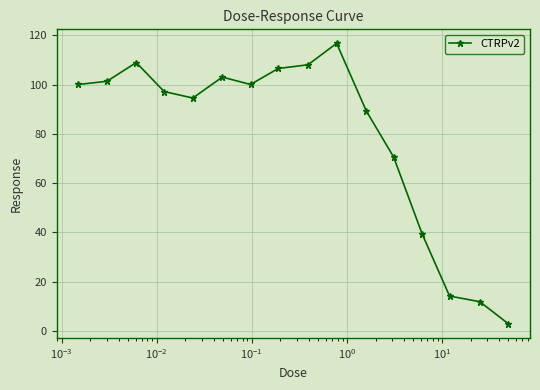

What is the average value?

79.1